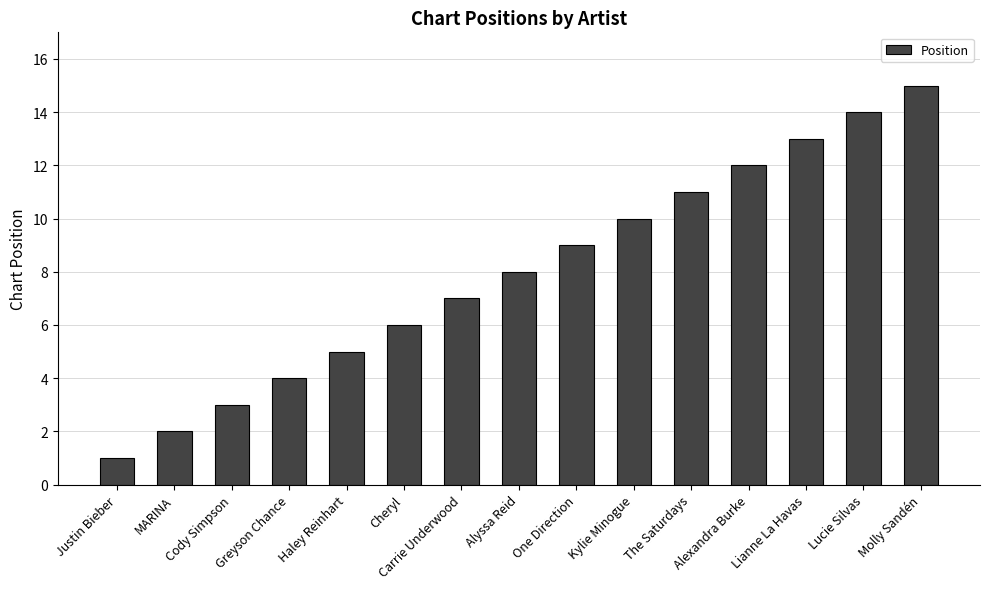

Reading left to right, transcribe all the data shown in this chart.

1	2	3	4	5	6	7	8	9	10	11	12	13	14	15